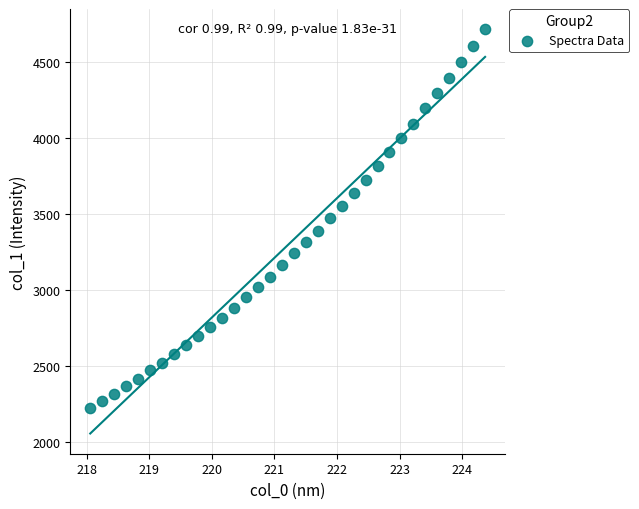

What is the range of Y values (max minus min)?

2487.9